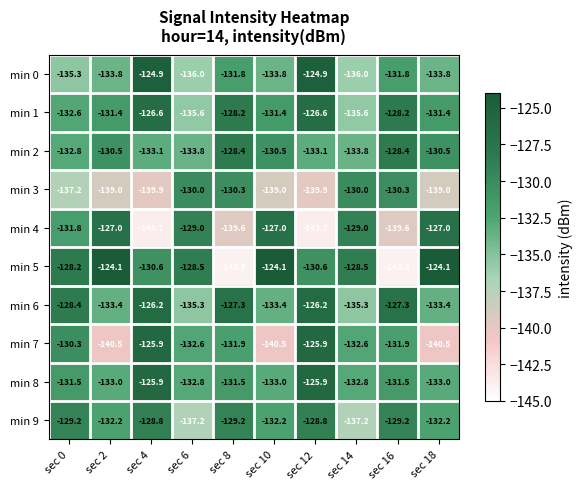

Rank the series at sec 18 from highest to lowest value.

min 5, min 4, min 2, min 1, min 9, min 8, min 6, min 0, min 3, min 7